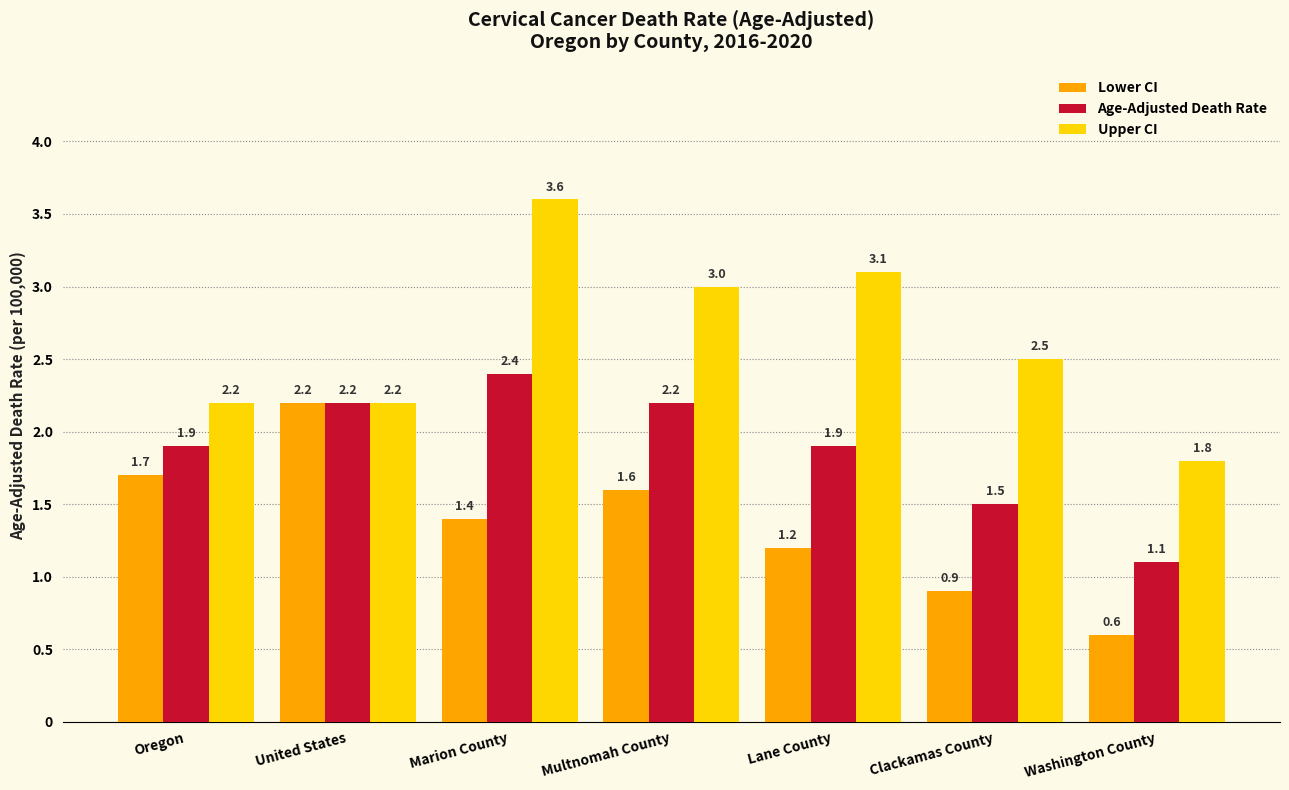

What is the minimum value for Lower CI?

0.6